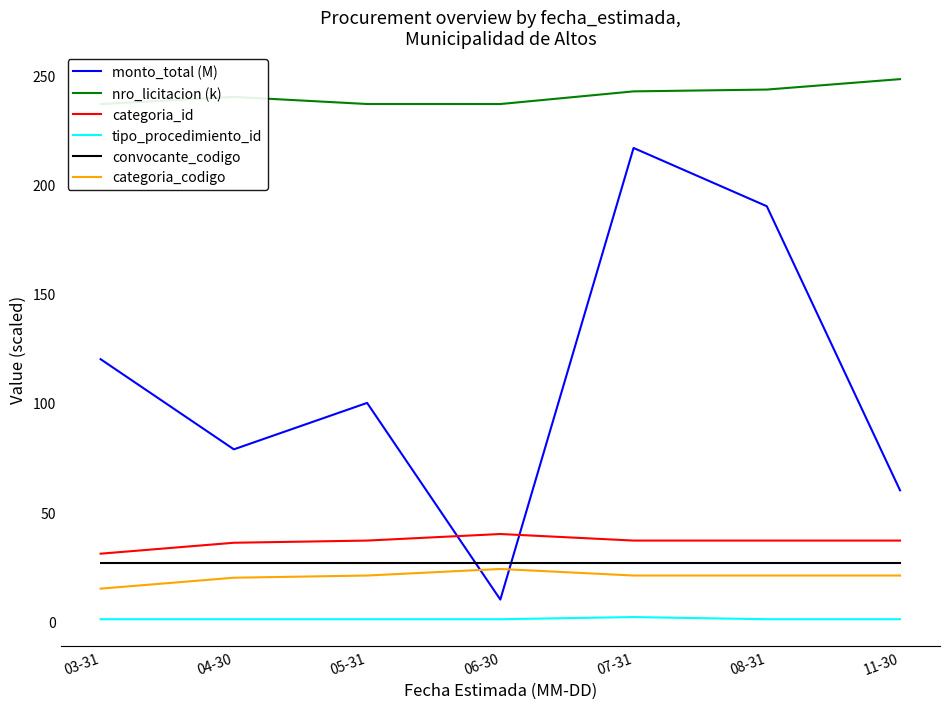

What are all the series names shown in the legend?

monto_total (M), nro_licitacion (k), categoria_id, tipo_procedimiento_id, convocante_codigo, categoria_codigo